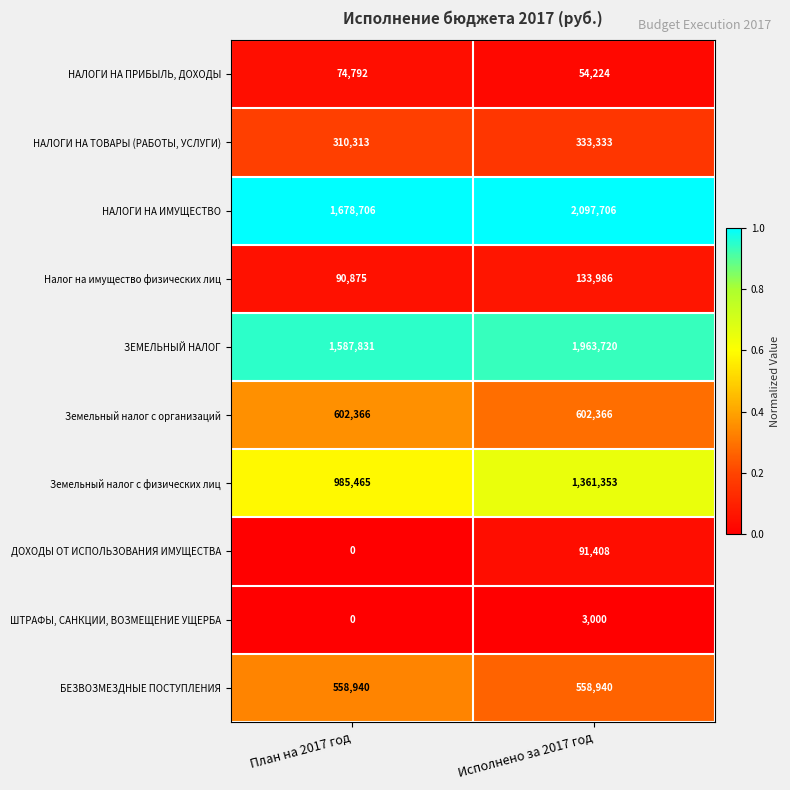

What is the sum of all НАЛОГИ НА ТОВАРЫ (РАБОТЫ, УСЛУГИ) values?

643646